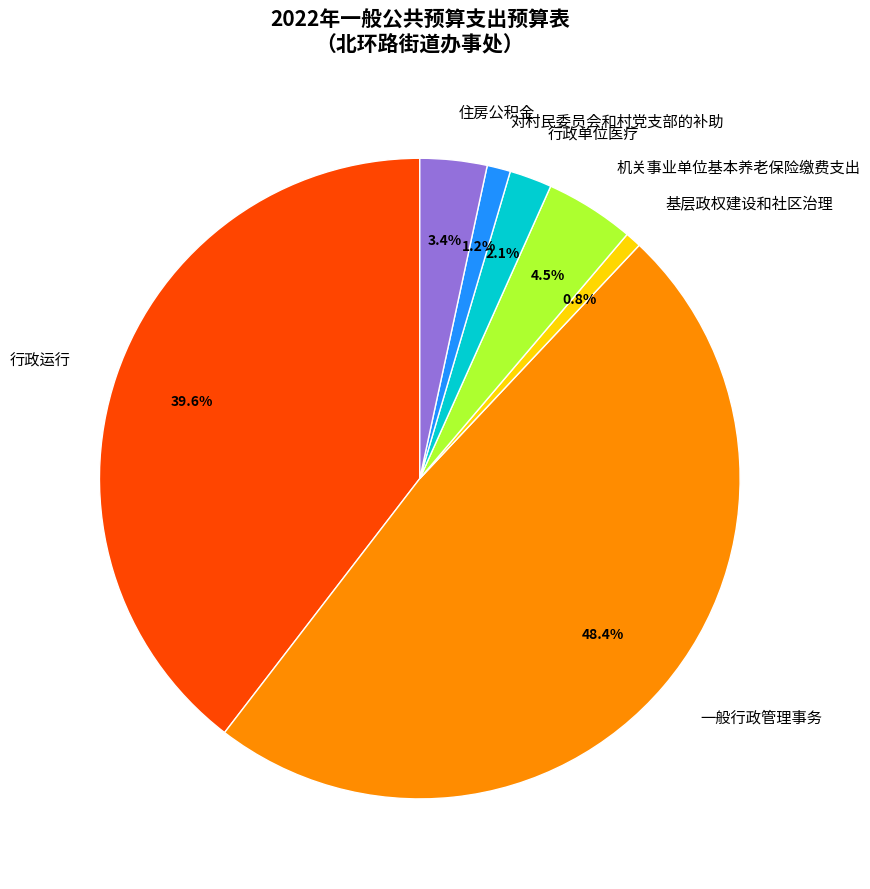

Which has a higher value, 住房公积金 or 行政单位医疗?

住房公积金